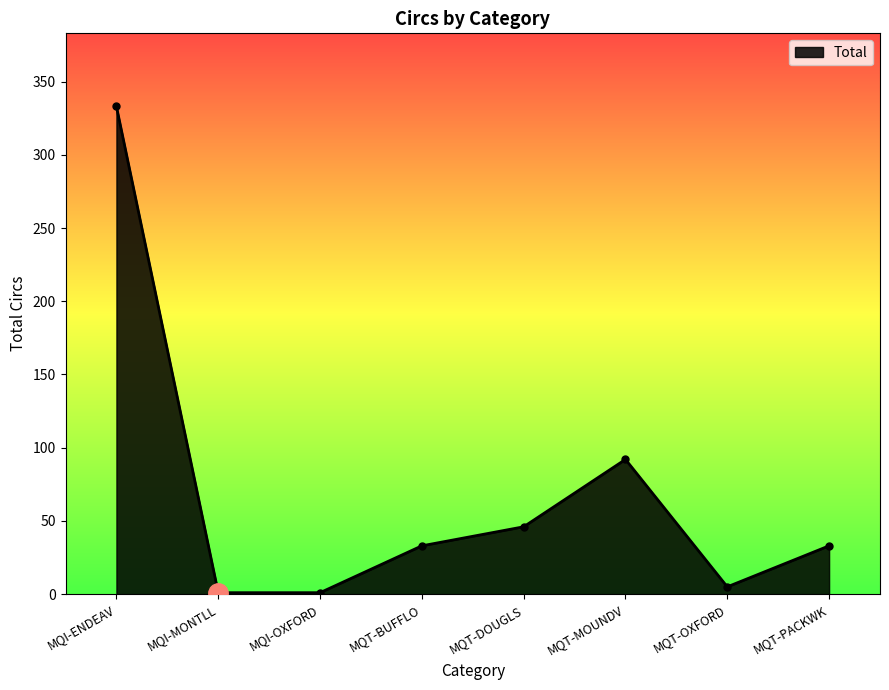

Between MQT-DOUGLS and MQT-MOUNDV, which is larger?

MQT-MOUNDV